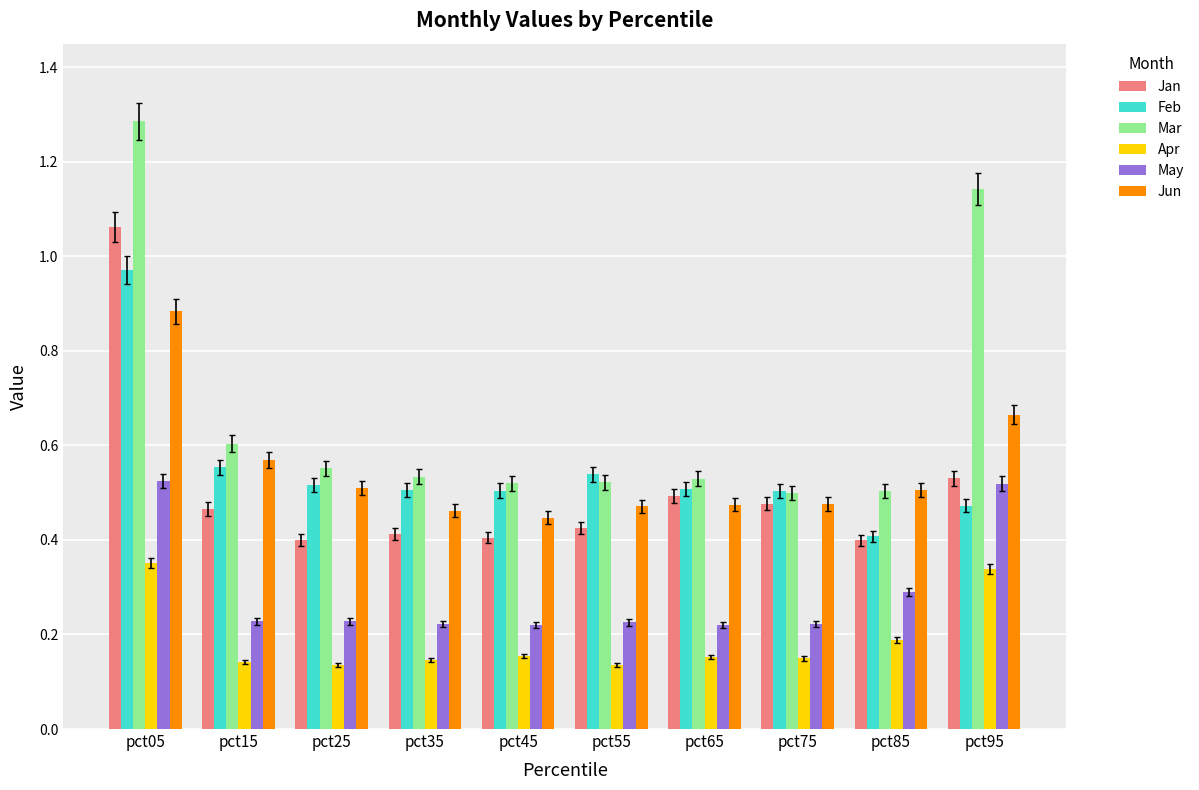

Does the chart contain any negative values?

No